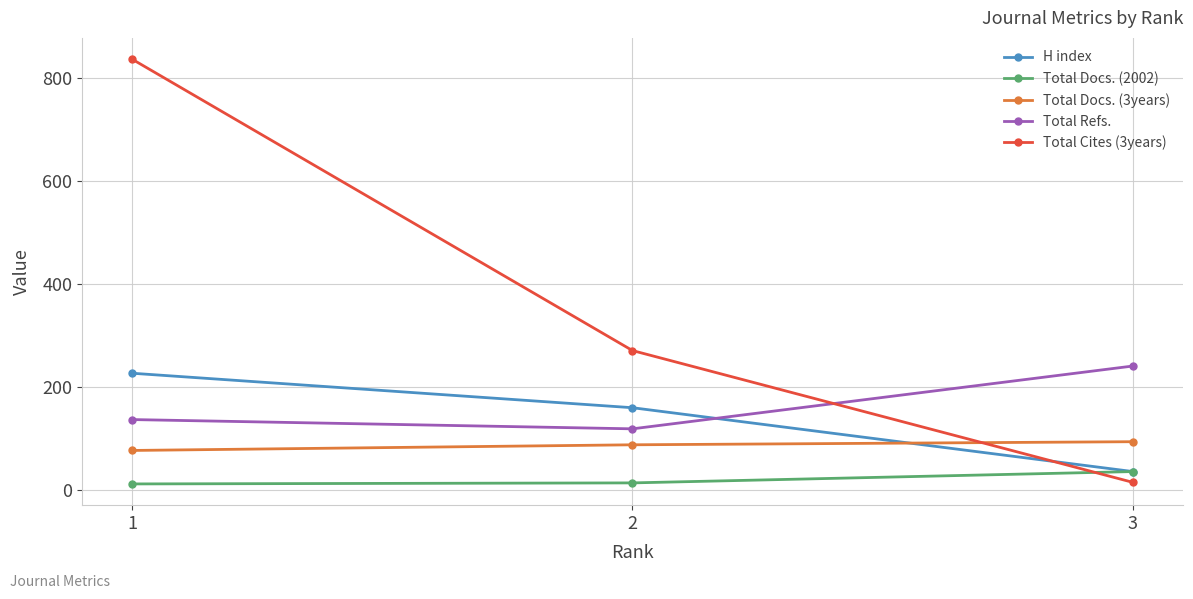

The value of Total Docs. (3years) at 1 is 76. True or false?

True